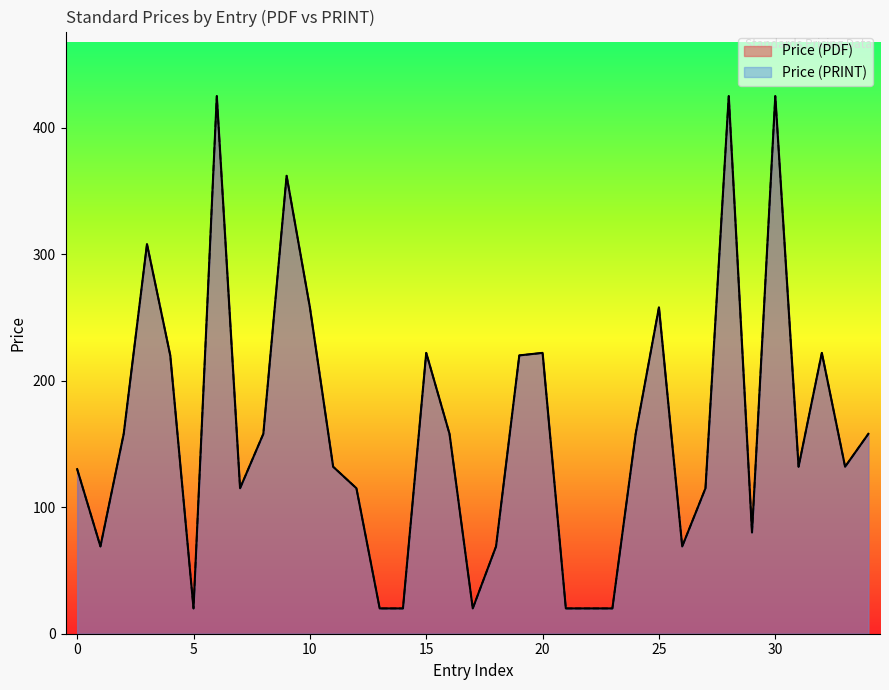

The Price (PRINT) series shows 22.5 at 2020. True or false?

False